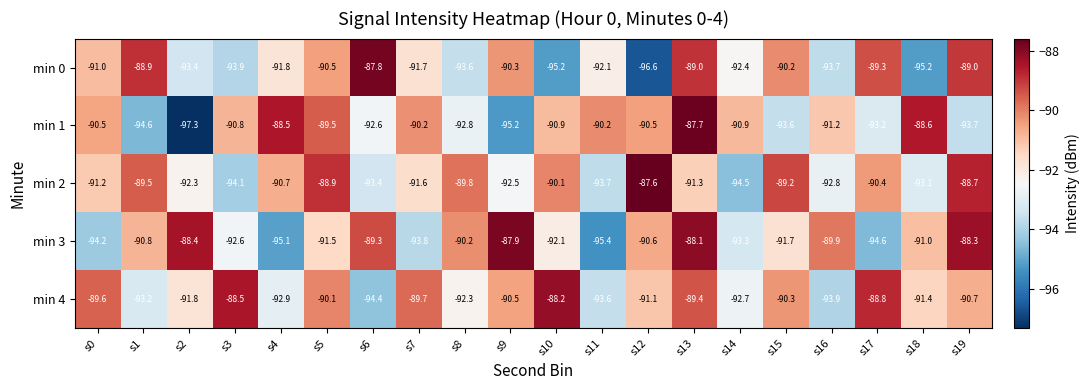

What is the difference between the min 4 values at s7 and s5?

0.4